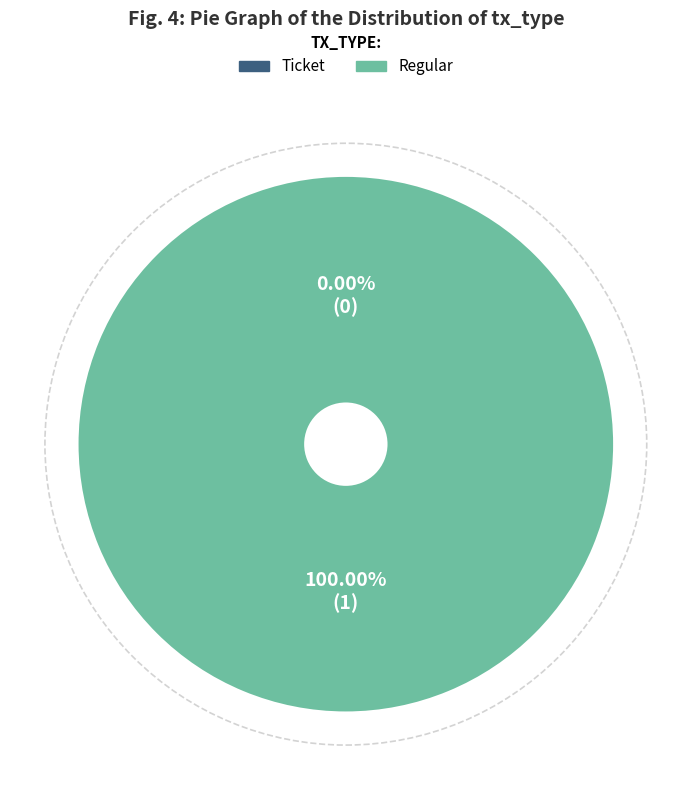

Which has a higher value, Ticket or Regular?

Regular